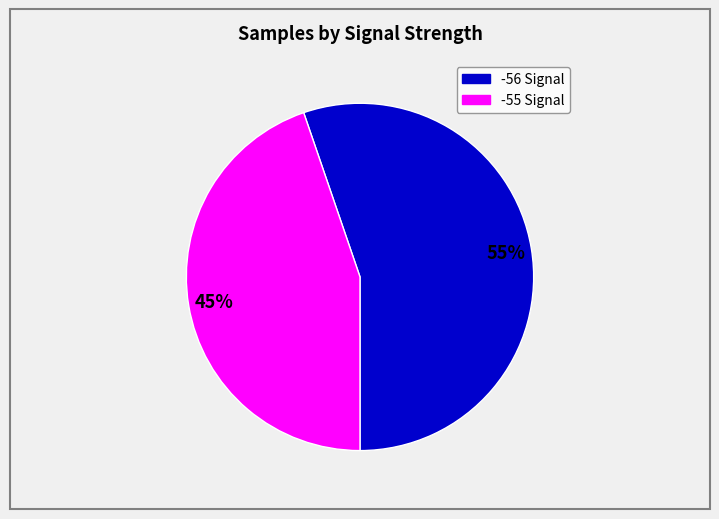

Is there any slice that represents more than half of the pie?

Yes